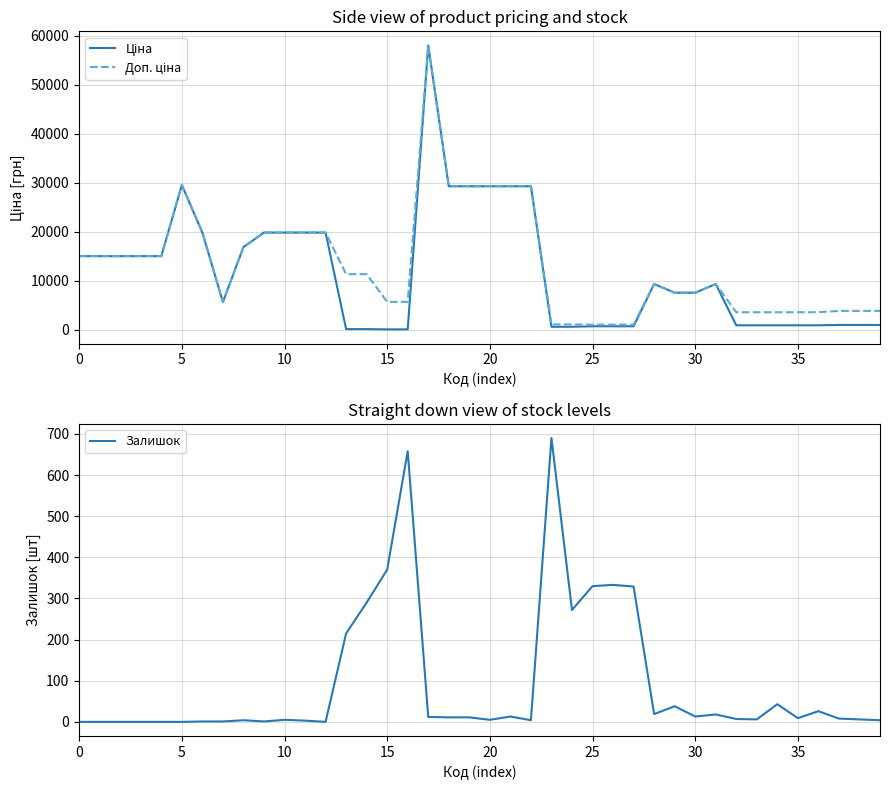

What is the sum of all Залишок values?

3755